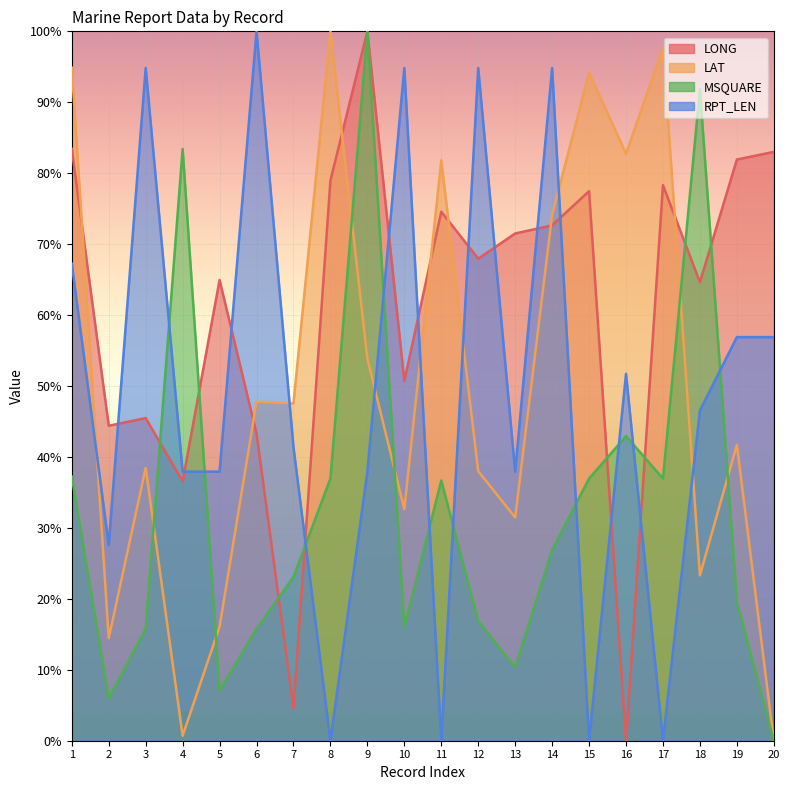

What are all the series names shown in the legend?

LONG, LAT, MSQUARE, RPT_LEN